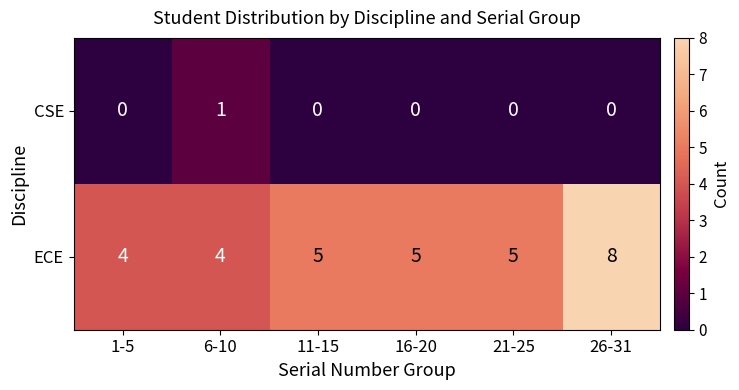

How many categories are shown in the chart?

6